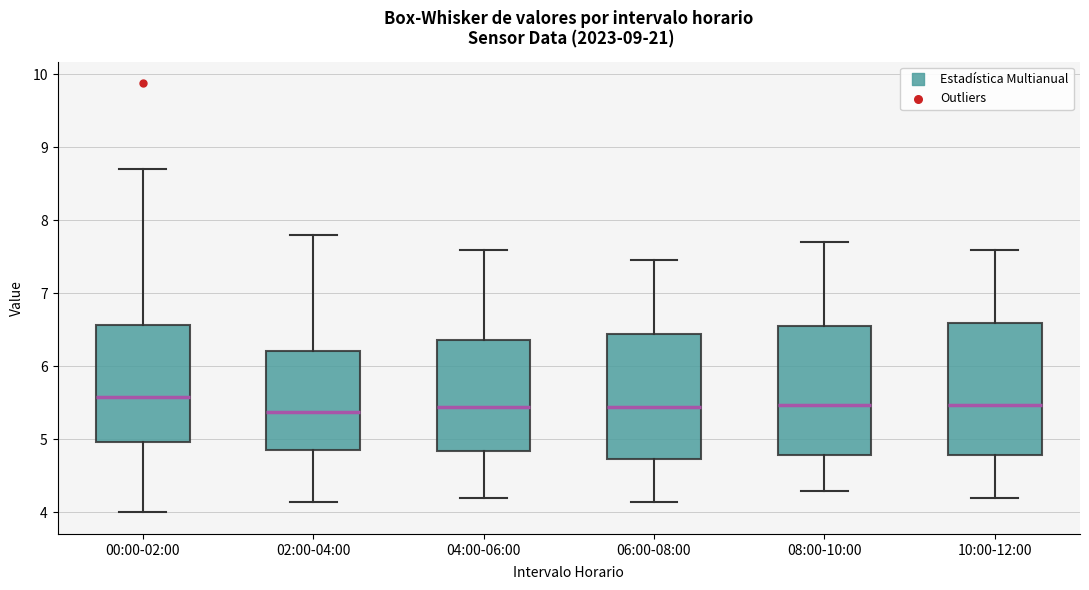

Reading left to right, transcribe this box plot: for each box, give where its median line is, the range the box spans, and where its two whiskers end, as read against the y-axis. The values are not printed on the chart, so give them approximately, as read against the axis.

00:00-02:00: median 5.6, box 5.0 to 6.6, whiskers 4.0 to 8.7
02:00-04:00: median 5.4, box 4.9 to 6.2, whiskers 4.2 to 7.8
04:00-06:00: median 5.5, box 4.8 to 6.4, whiskers 4.2 to 7.6
06:00-08:00: median 5.5, box 4.7 to 6.4, whiskers 4.2 to 7.5
08:00-10:00: median 5.5, box 4.8 to 6.6, whiskers 4.3 to 7.7
10:00-12:00: median 5.5, box 4.8 to 6.6, whiskers 4.2 to 7.6